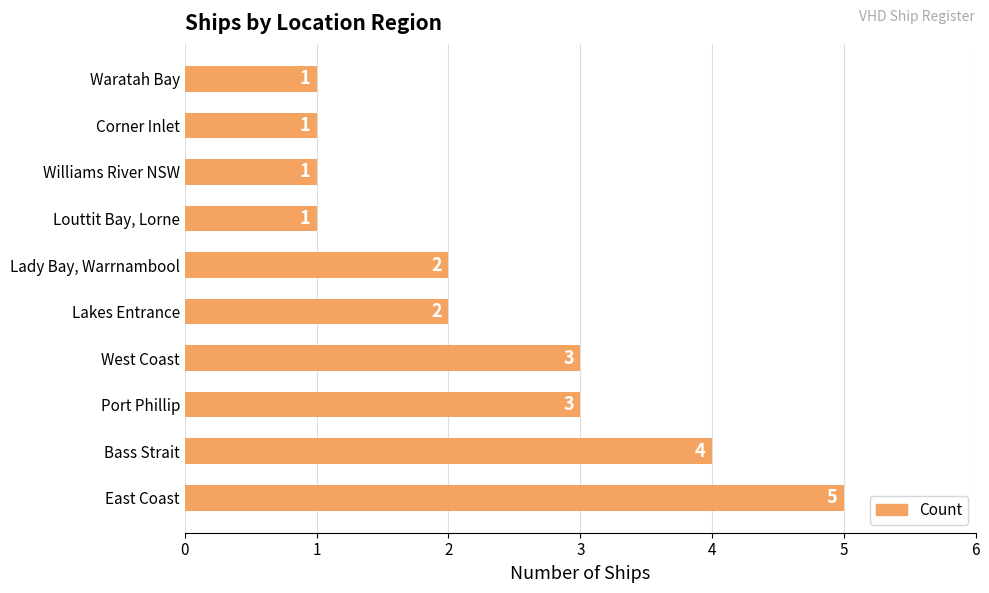

Between Port Phillip and Bass Strait, which is larger?

Bass Strait